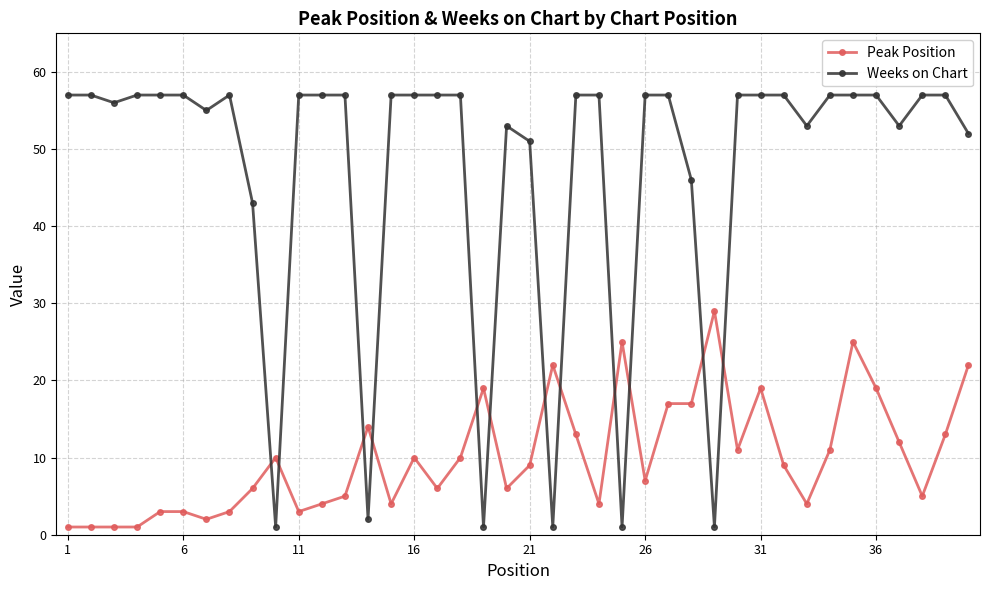

How many times do Weeks on Chart and Peak Position cross each other?

12